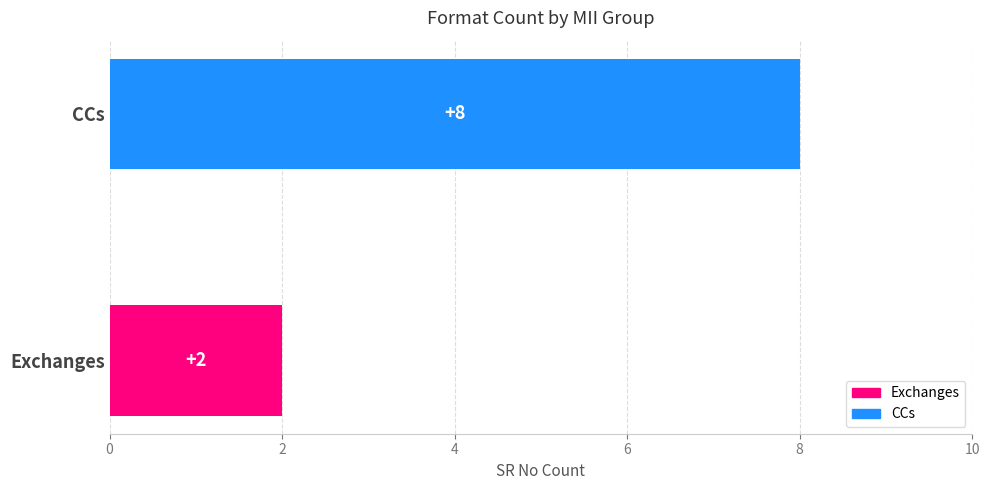

How many bars are there in total?

2